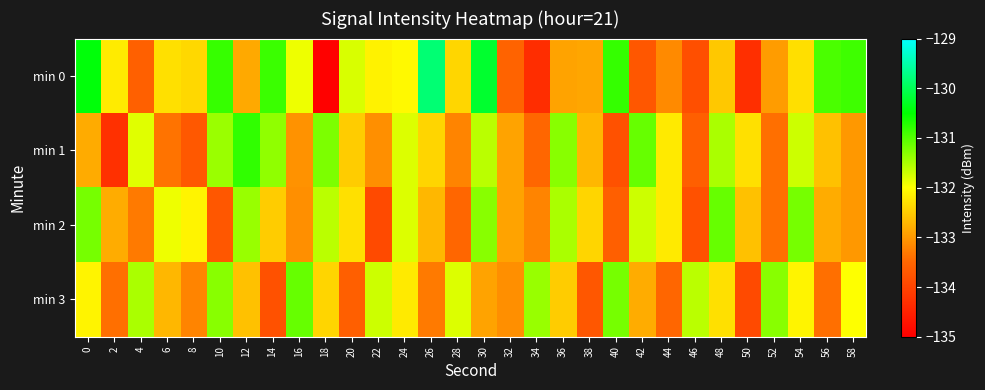

Reading left to right, extract all data points from this chart.

min 0: 0=-130.4	2=-132.2	4=-133.6	6=-132.3	8=-132.4	10=-130.8	12=-132.8	14=-130.8	16=-131.9	18=-135.0	20=-131.8	22=-132.1	24=-132.1	26=-129.8	28=-132.4	30=-130.2	32=-133.5	34=-134.3	36=-132.9	38=-132.9	40=-130.8	42=-133.7	44=-133.1	46=-133.8	48=-132.5	50=-134.3	52=-133.0	54=-132.3	56=-130.9	58=-130.9
min 1: 0=-132.8	2=-134.3	4=-131.8	6=-133.4	8=-133.7	10=-131.4	12=-130.8	14=-131.3	16=-133.1	18=-131.2	20=-132.5	22=-133.1	24=-131.8	26=-132.4	28=-133.2	30=-131.6	32=-132.9	34=-133.5	36=-131.3	38=-132.7	40=-133.8	42=-131.1	44=-132.2	46=-133.6	48=-131.5	50=-132.3	52=-133.4	54=-131.7	56=-132.6	58=-133.0
min 2: 0=-131.2	2=-132.8	4=-133.3	6=-131.9	8=-132.1	10=-133.7	12=-131.4	14=-132.5	16=-133.1	18=-131.6	20=-132.3	22=-133.9	24=-131.8	26=-132.7	28=-133.5	30=-131.3	32=-132.9	34=-133.2	36=-131.5	38=-132.4	40=-133.6	42=-131.7	44=-132.2	46=-133.8	48=-131.1	50=-132.6	52=-133.4	54=-131.2	56=-132.8	58=-133.0
min 3: 0=-132.1	2=-133.4	4=-131.5	6=-132.7	8=-133.2	10=-131.3	12=-132.6	14=-133.8	16=-131.1	18=-132.4	20=-133.6	22=-131.7	24=-132.2	26=-133.3	28=-131.8	30=-132.9	32=-133.1	34=-131.4	36=-132.5	38=-133.7	40=-131.2	42=-132.8	44=-133.5	46=-131.6	48=-132.3	50=-133.9	52=-131.3	54=-132.1	56=-133.4	58=-132.0